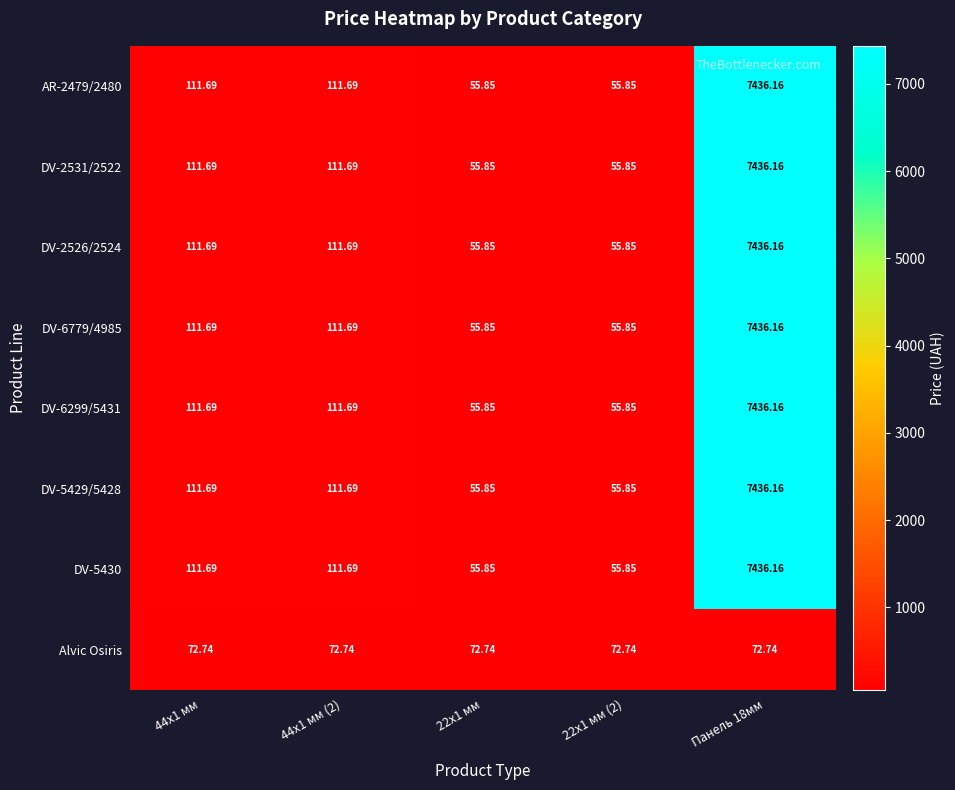

Is the value of DV-2526/2524 at Панель 18мм greater than the value of DV-6779/4985 at 44x1 мм (2)?

Yes